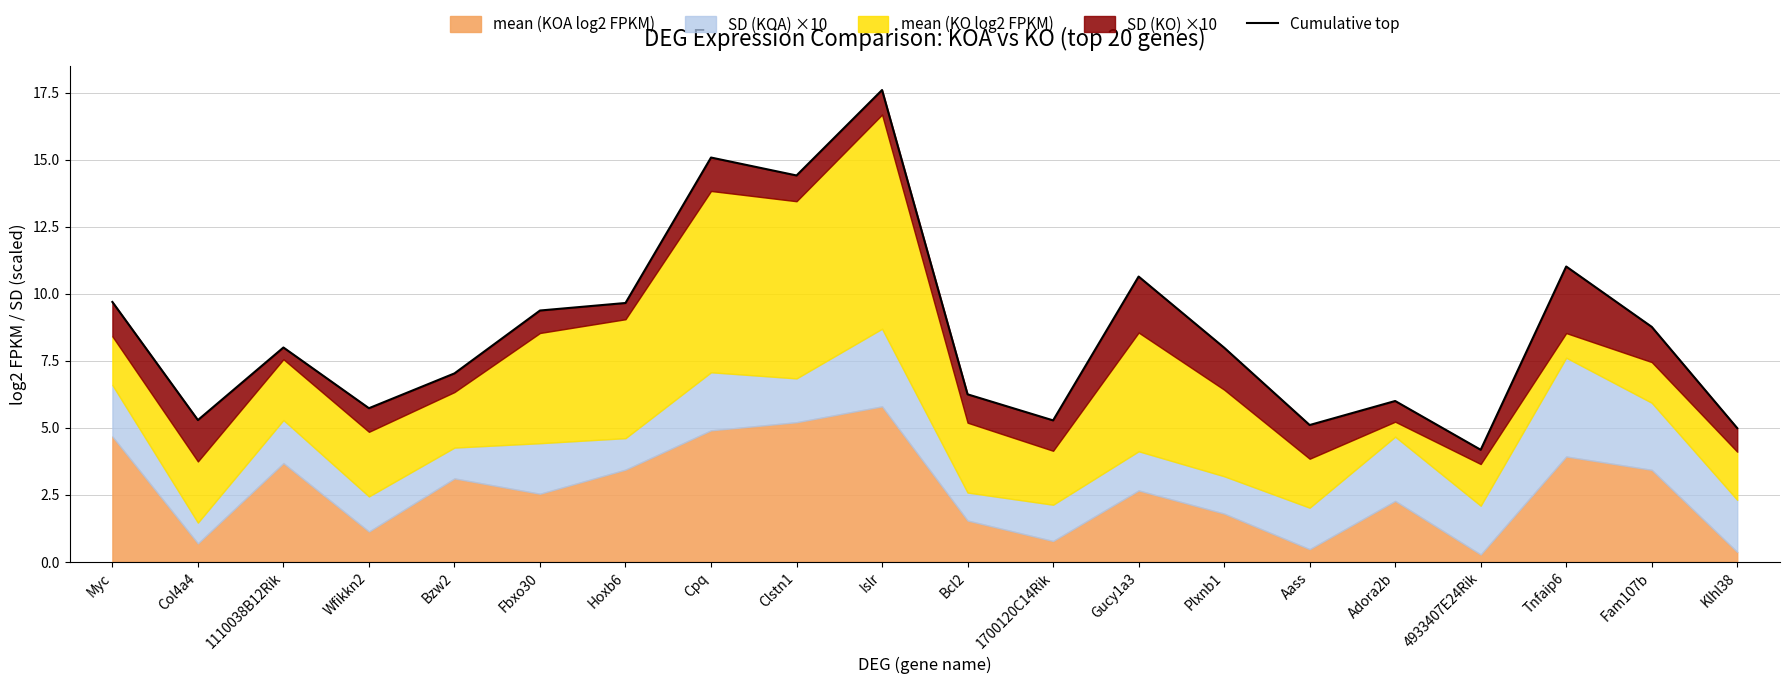

What is the approximate value at Wfikkn2?

5.7